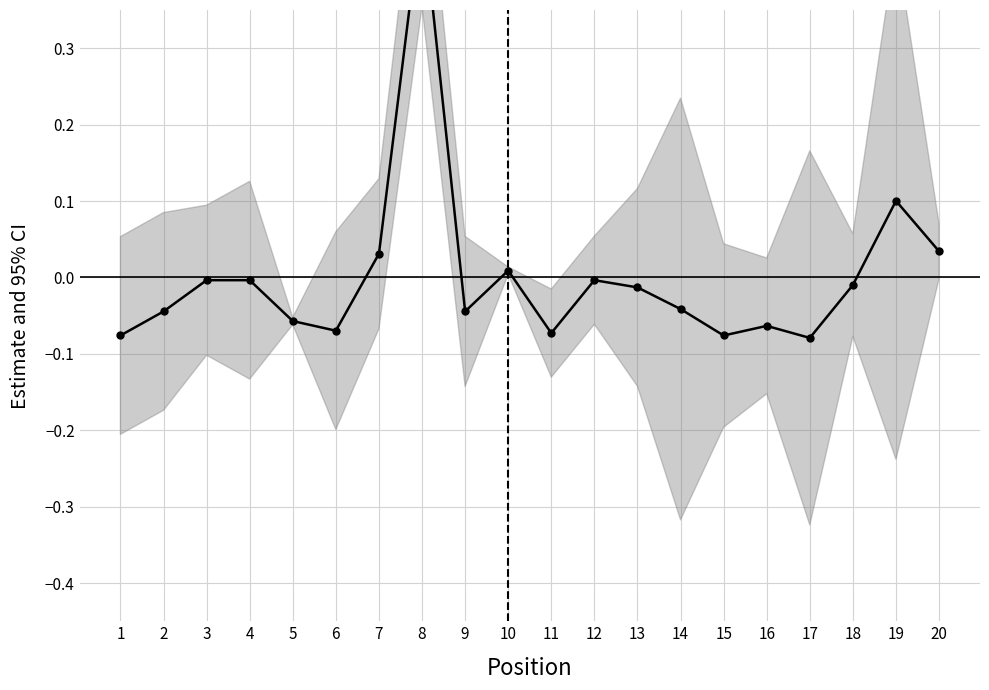

Rank the categories by value from lowest to highest.

17, 1, 15, 11, 6, 16, 5, 2, 9, 14, 13, 18, 3, 4, 12, 10, 7, 20, 19, 8